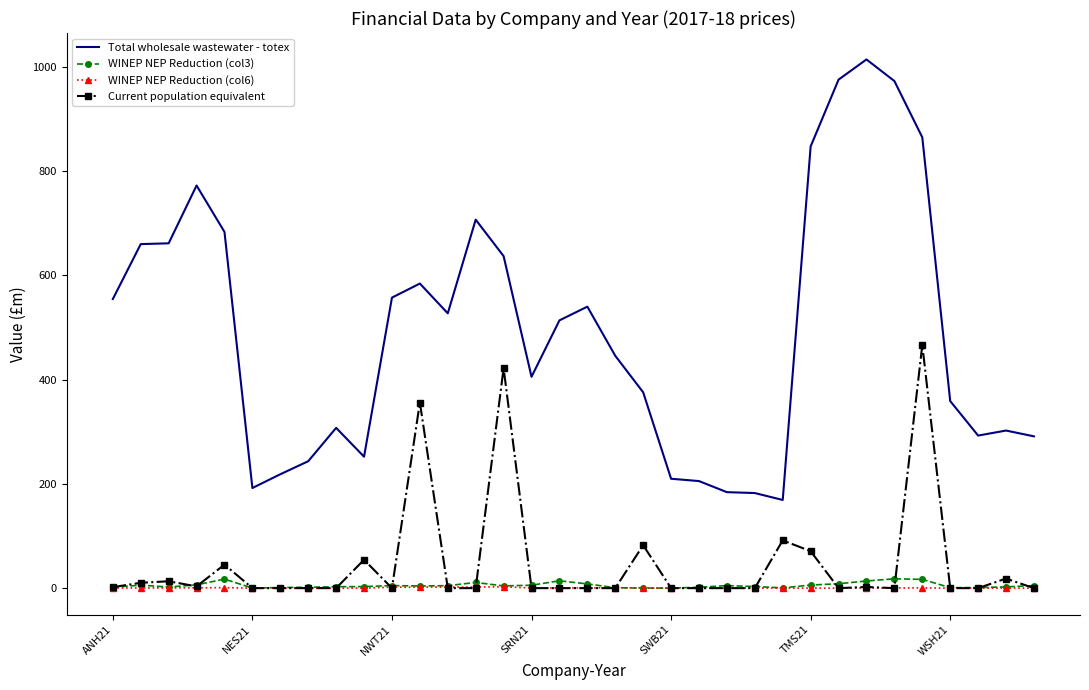

What is the difference between the maximum and minimum values in the Total wholesale wastewater - totex series?

845.2